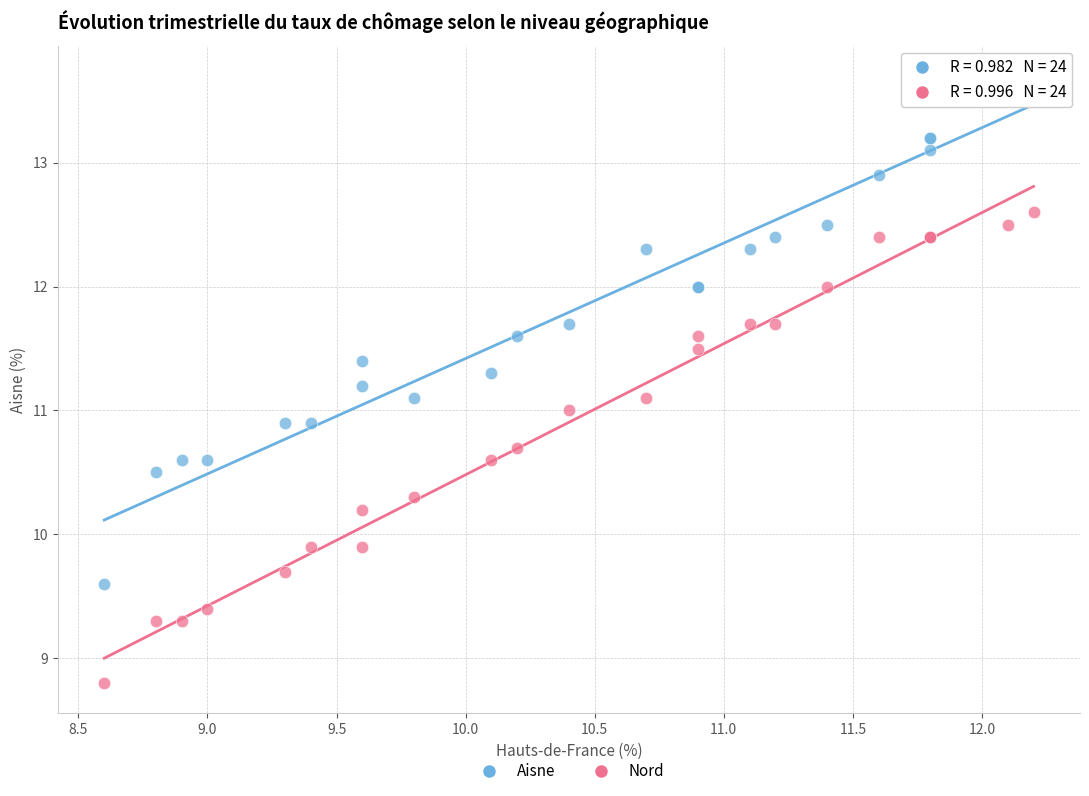

Which series has the largest Y range (max minus min)?

Aisne